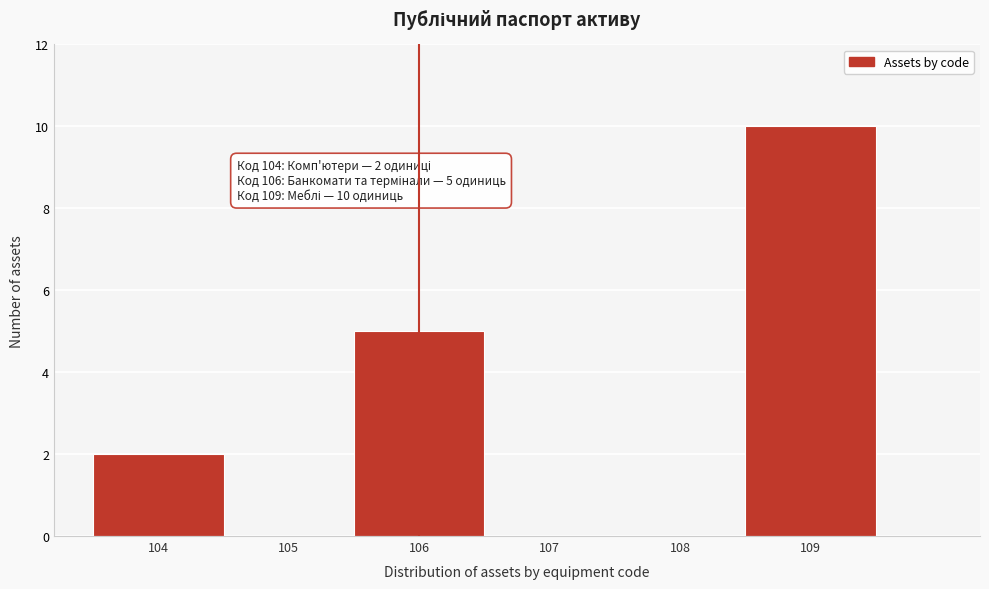

Which range on the x-axis has the tallest bar?

108.5 to 109.5